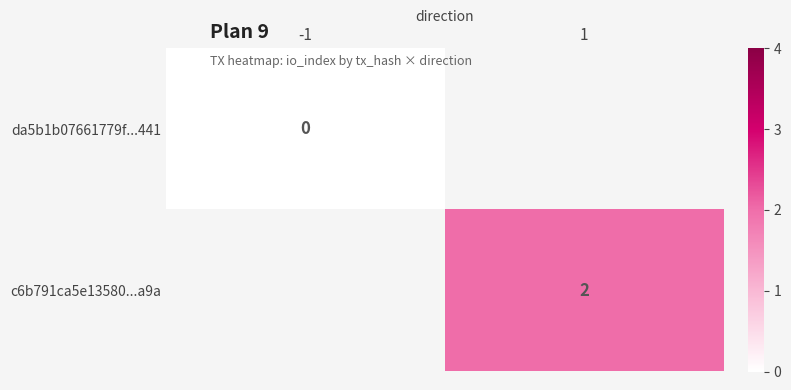

Is the value of da5b1b07661779f...441 at -1 greater than the value of c6b791ca5e13580...a9a at 1?

No